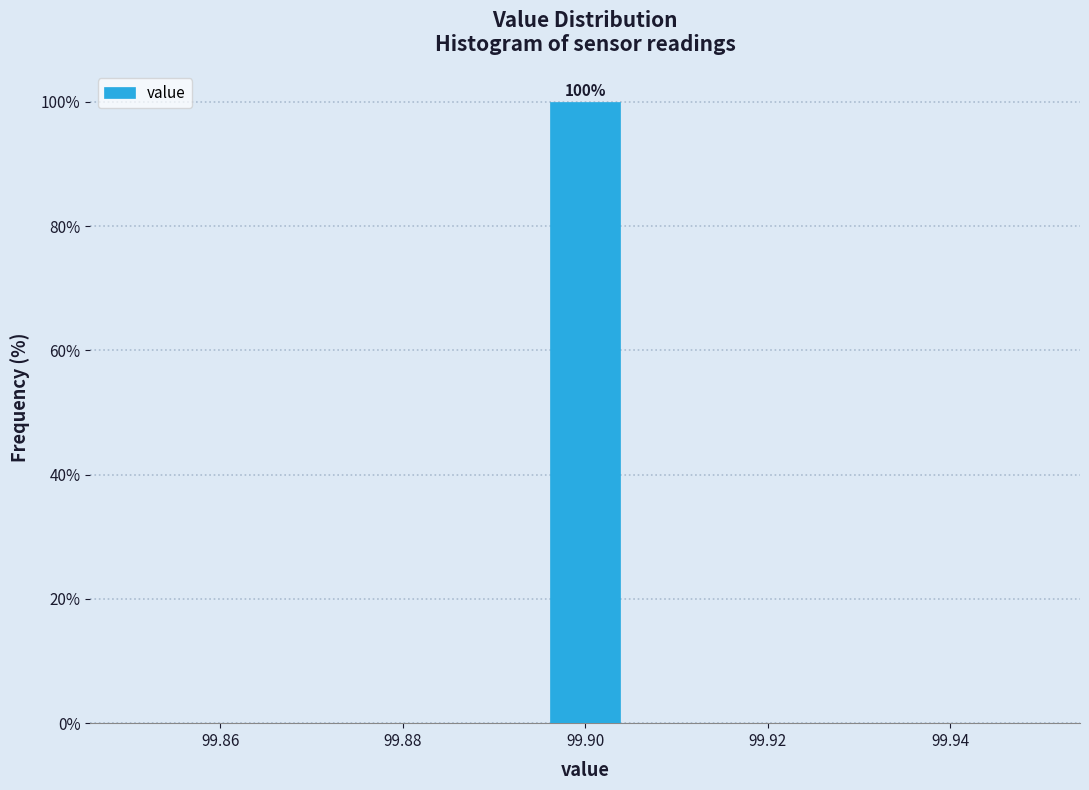

Over which range of the x-axis is the bar tallest?

99.896 to 99.904